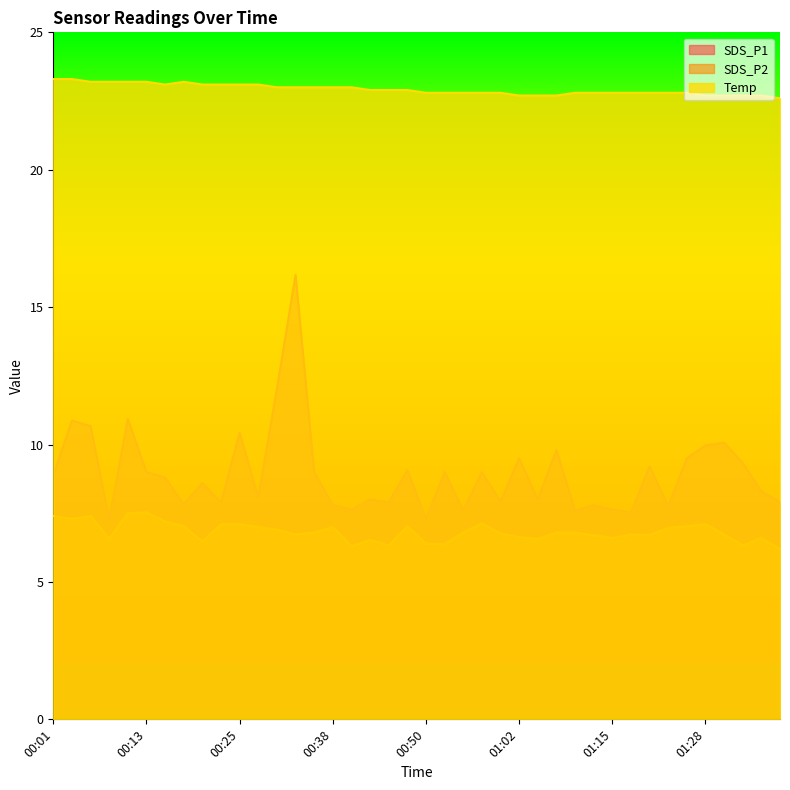

Between 00:11 and 00:57, which series saw the biggest shift?

SDS_P1